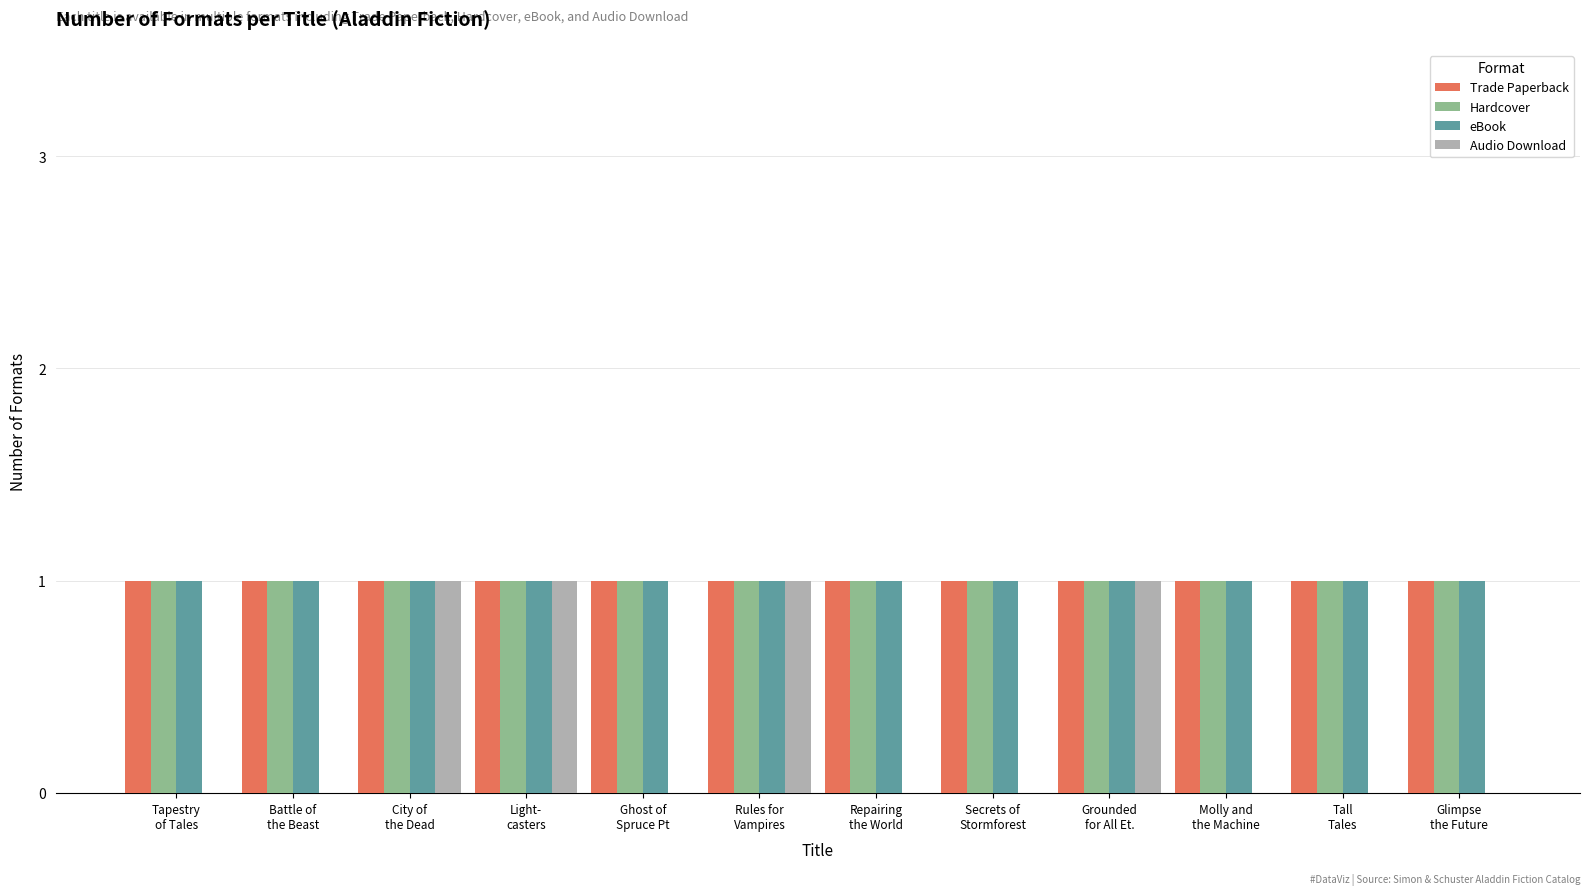

Which series has the widest spread of values?

Audio Download